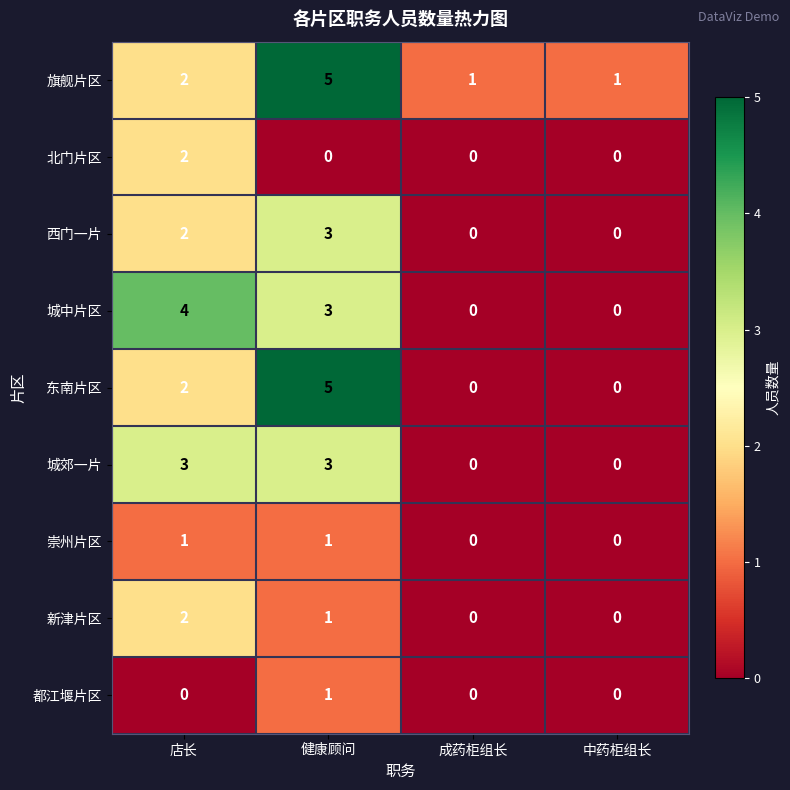

What is the maximum value shown in the chart?

5